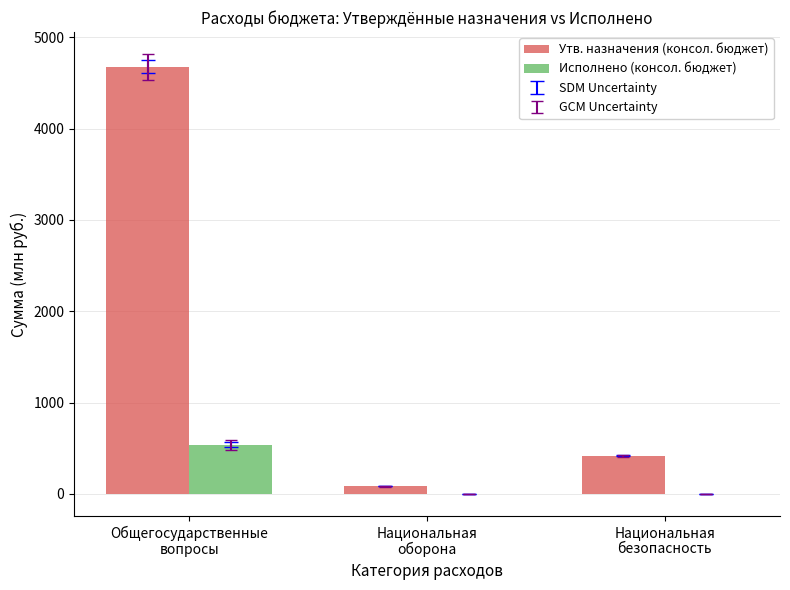

Where does the Утв. назначения (консол. бюджет) series first go above 419?

Общегосударственные
вопросы